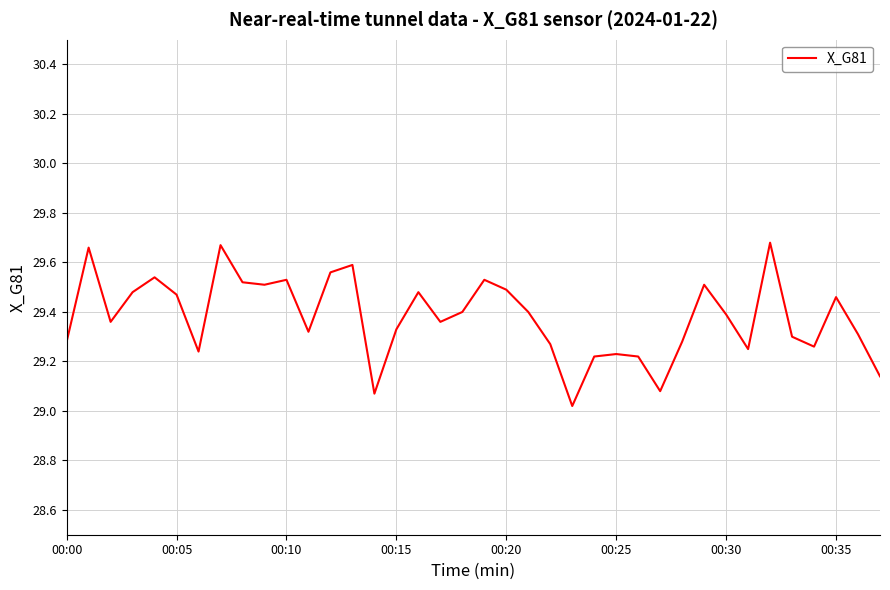

What is the minimum value shown in the chart?

29.0